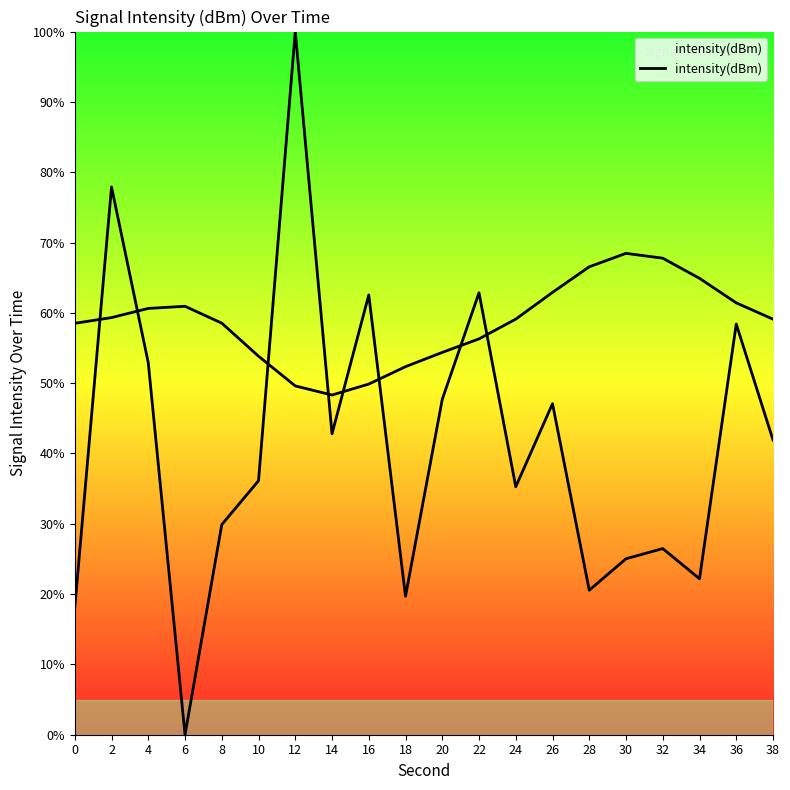

What is the approximate value at 28?

20.5